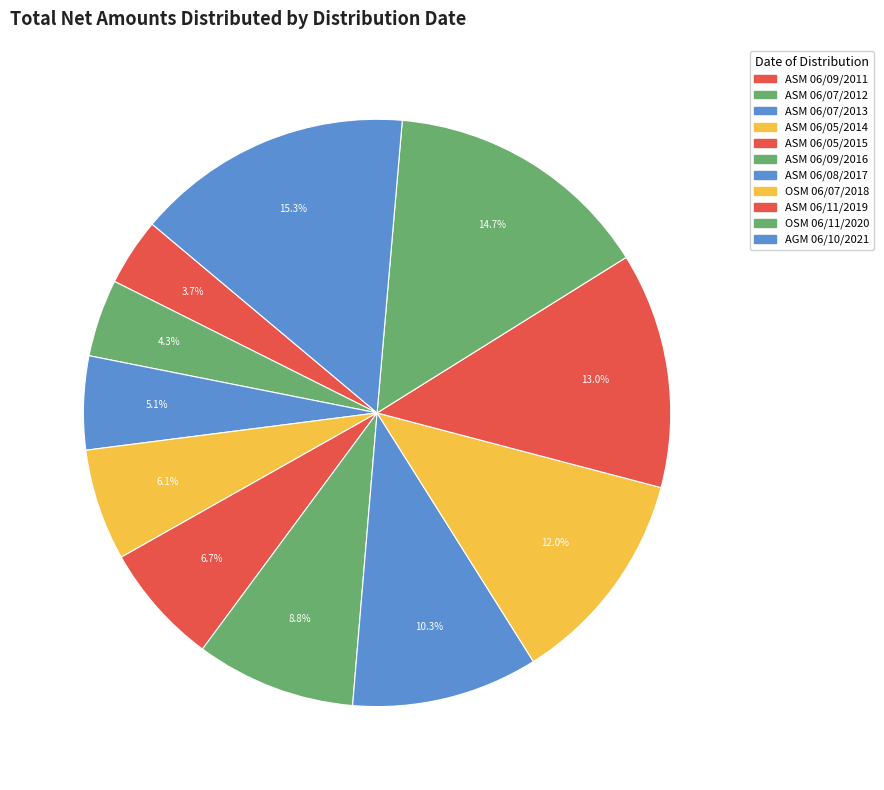

Count the number of slices in the pie.

11